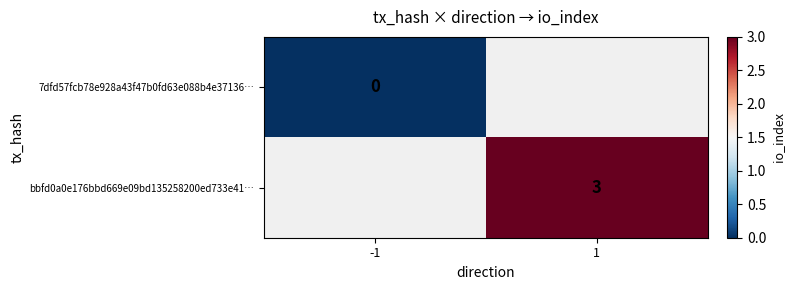

Is it true that bbfd0a0e176bbd669e09bd135258200ed733e41… equals 3 at 1?

True